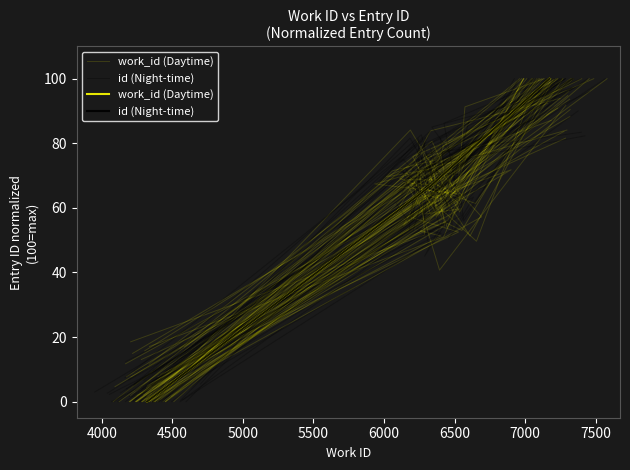

Between 4000 and 4500, which series saw the biggest shift?

work_id (Daytime)